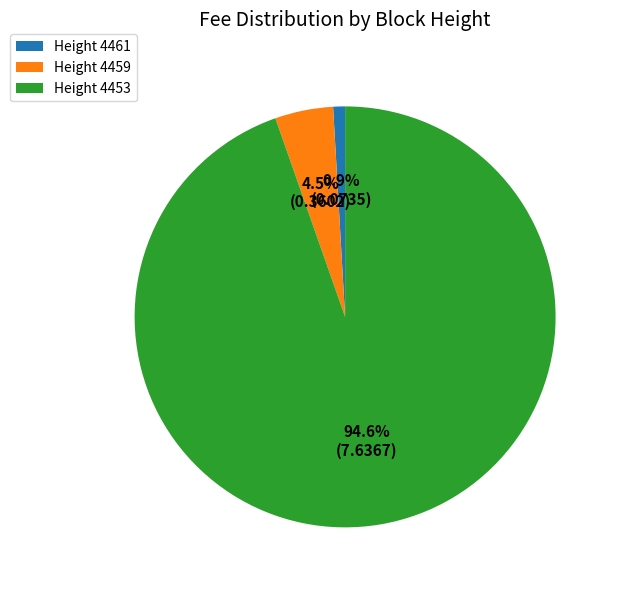

Which has a higher value, Height 4461 or Height 4453?

Height 4453